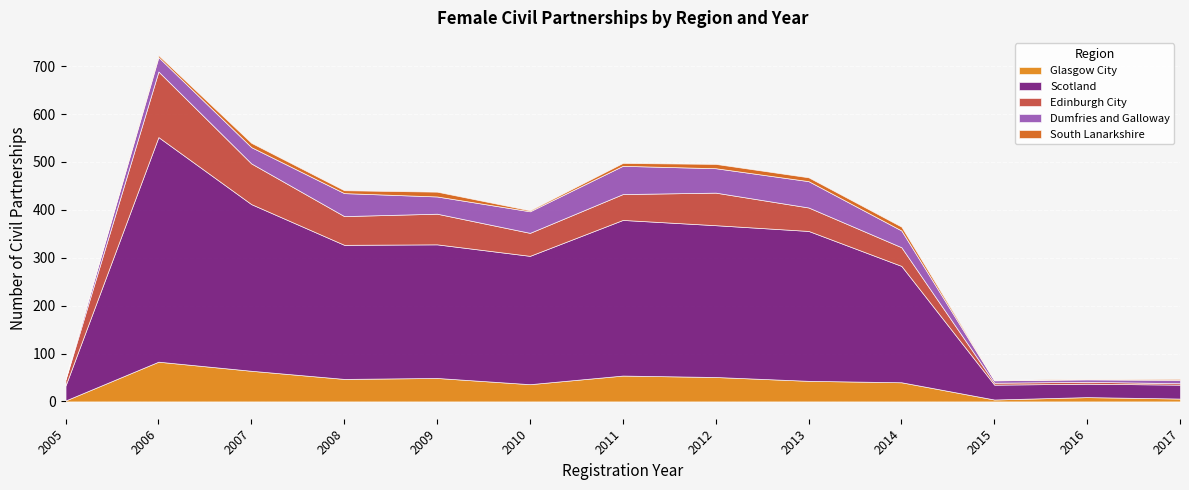

True or false: Scotland and South Lanarkshire cross at least once.

False